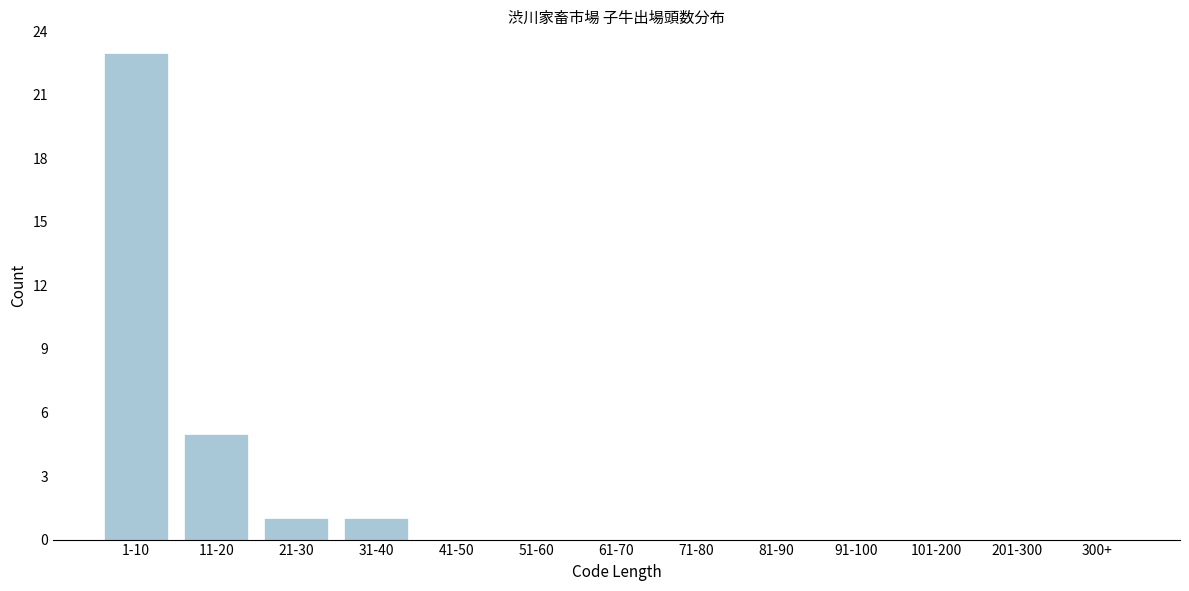

Reading left to right, extract all data points from this chart.

1-10=23	11-20=5	21-30=1	31-40=1	41-50=0	51-60=0	61-70=0	71-80=0	81-90=0	91-100=0	101-200=0	201-300=0	300+=0